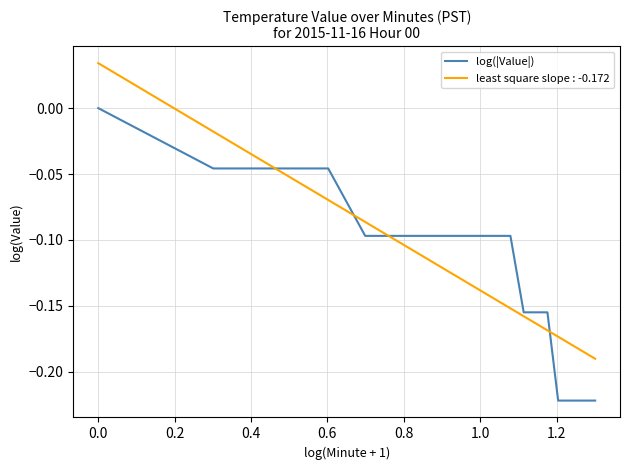

Rank the series by their maximum value, from lowest to highest.

log(|Value|), least square slope : -0.172